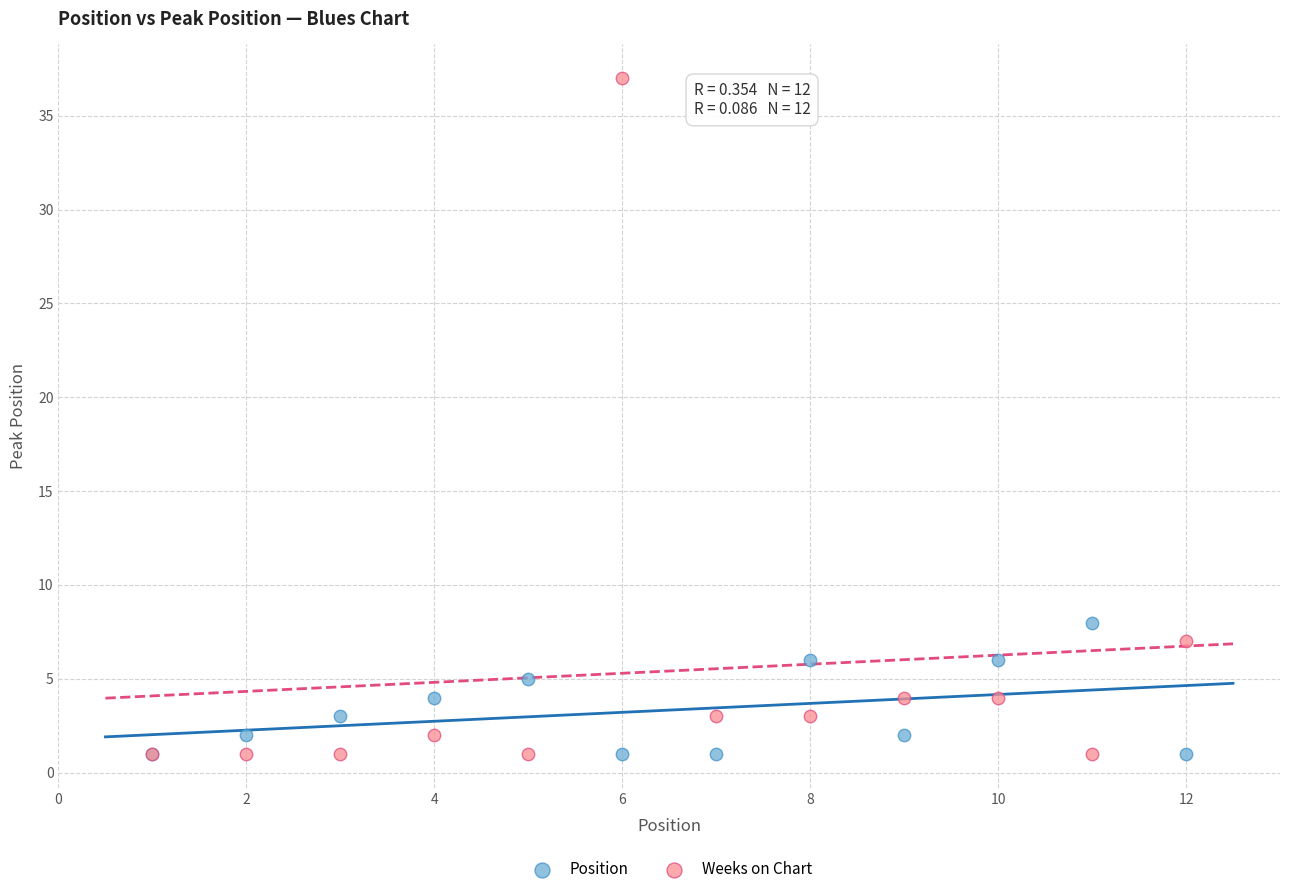

Which series has the largest Y range (max minus min)?

Weeks on Chart